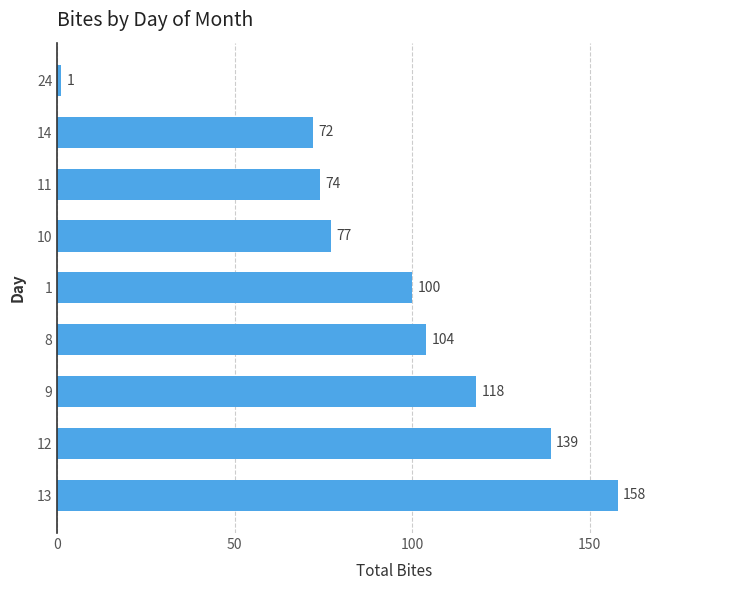

What is the difference between the maximum and minimum values?

157